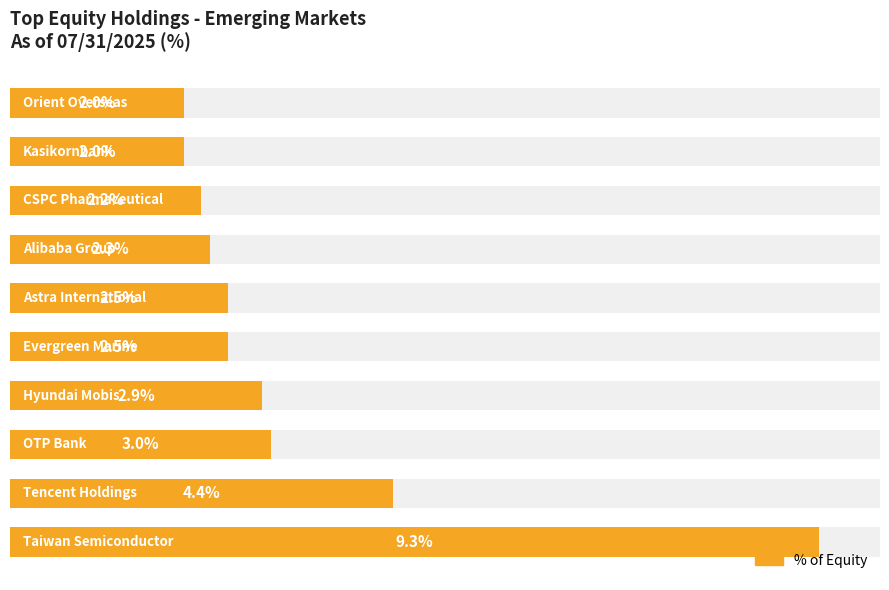

True or false: the data shows 1.1 at 5.

False